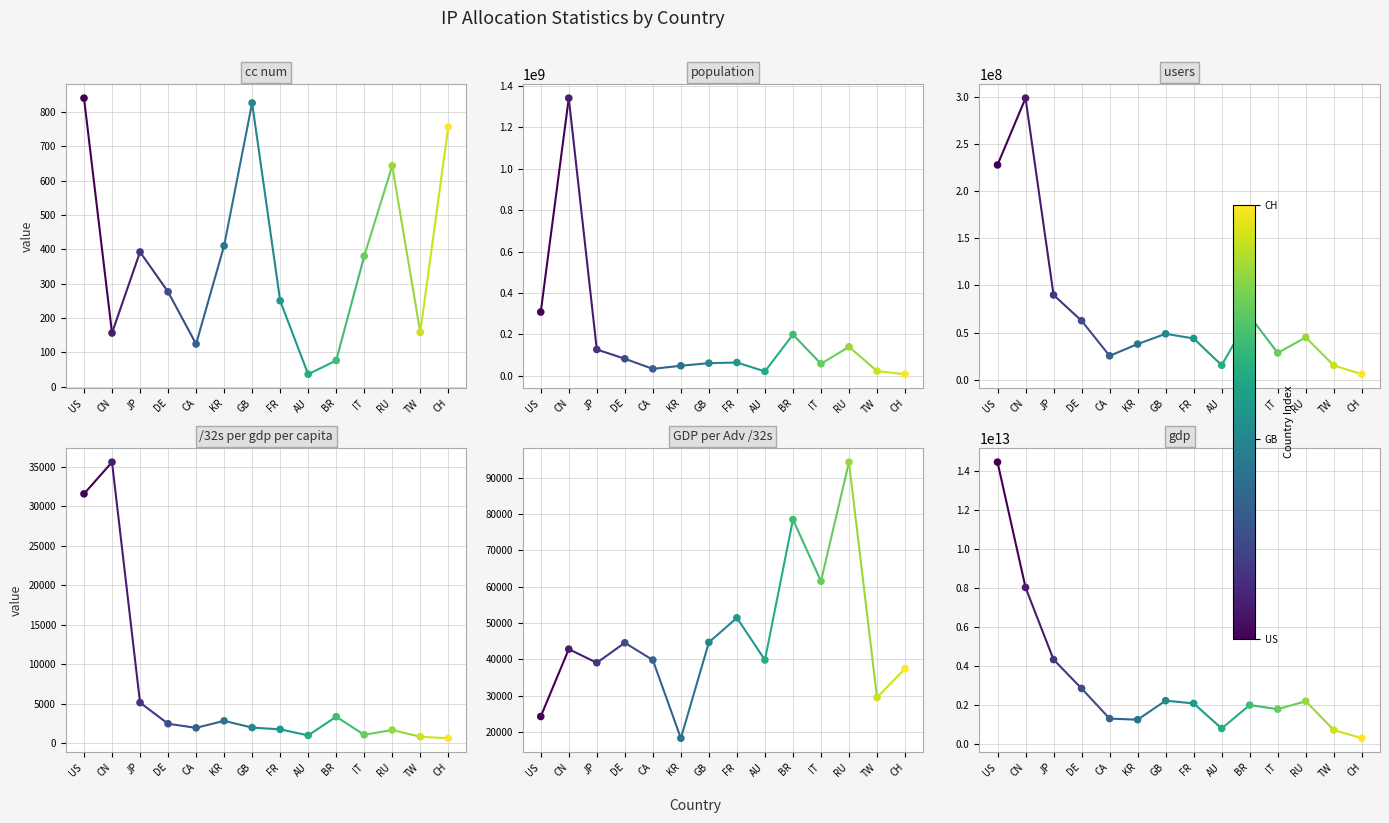

Which series contains the lowest Y value?

cc num